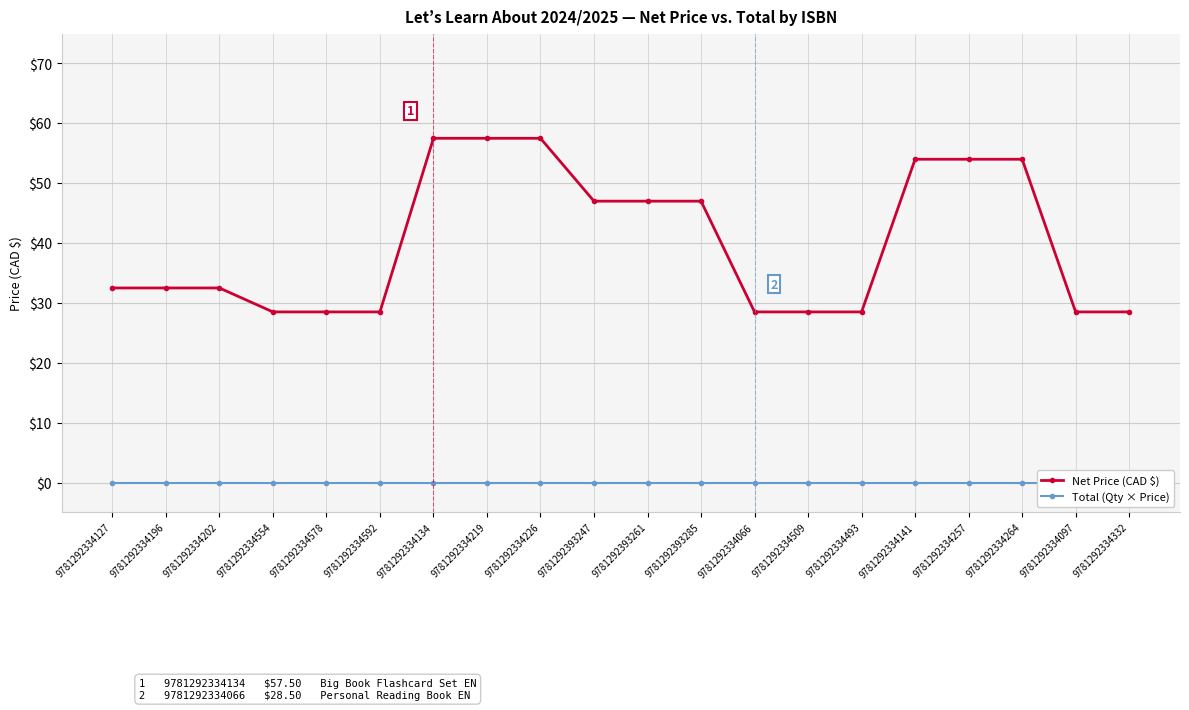

At 9781292334097, list the series in order from largest to smallest.

Net Price (CAD $), Total (Qty × Price)